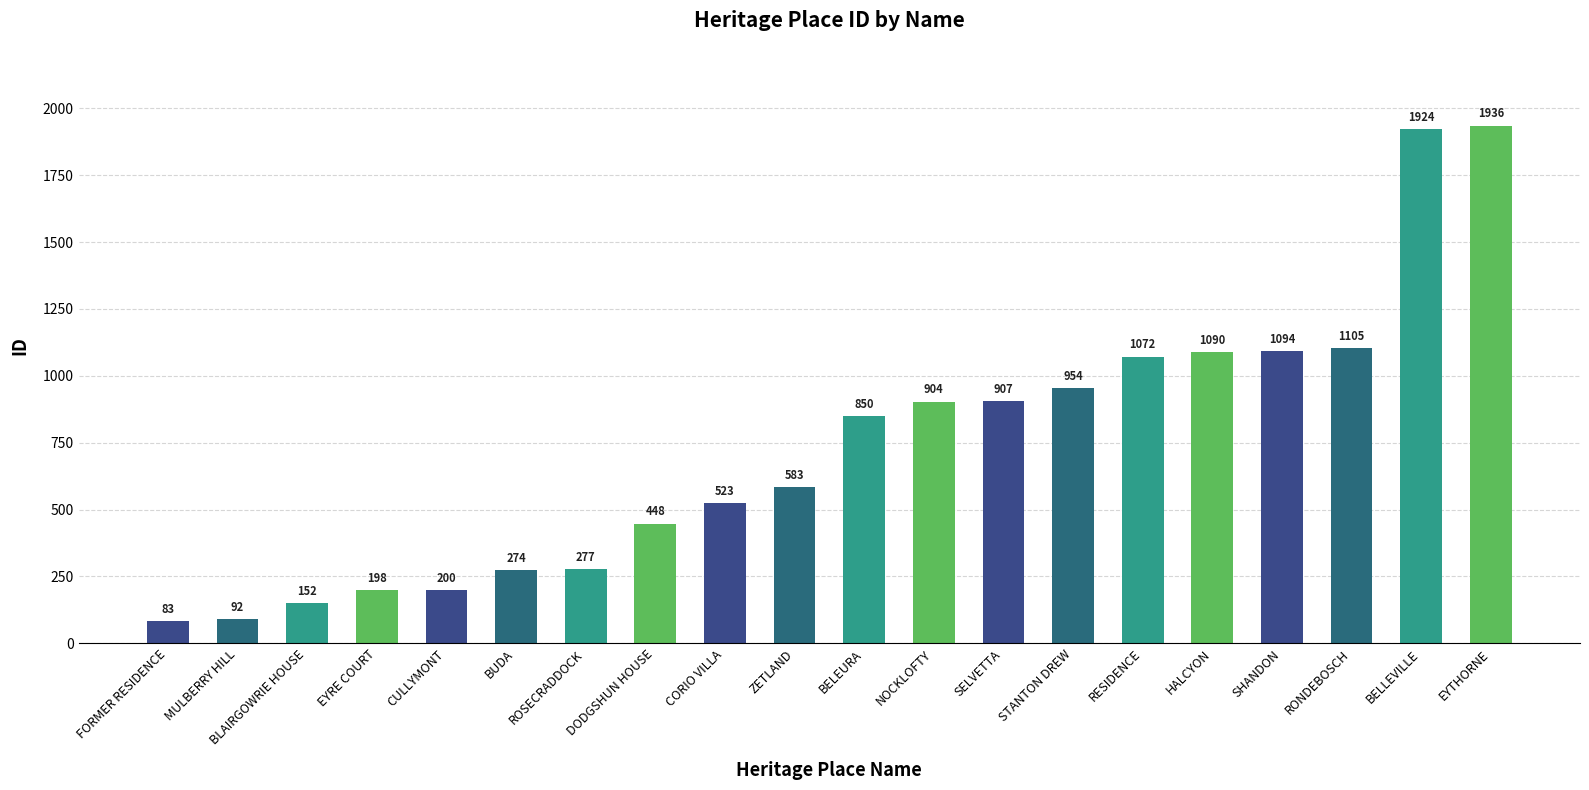

Rank the categories by value from lowest to highest.

FORMER RESIDENCE, MULBERRY HILL, BLAIRGOWRIE HOUSE, EYRE COURT, CULLYMONT, BUDA, ROSECRADDOCK, DODGSHUN HOUSE, CORIO VILLA, ZETLAND, BELEURA, NOCKLOFTY, SELVETTA, STANTON DREW, RESIDENCE, HALCYON, SHANDON, RONDEBOSCH, BELLEVILLE, EYTHORNE